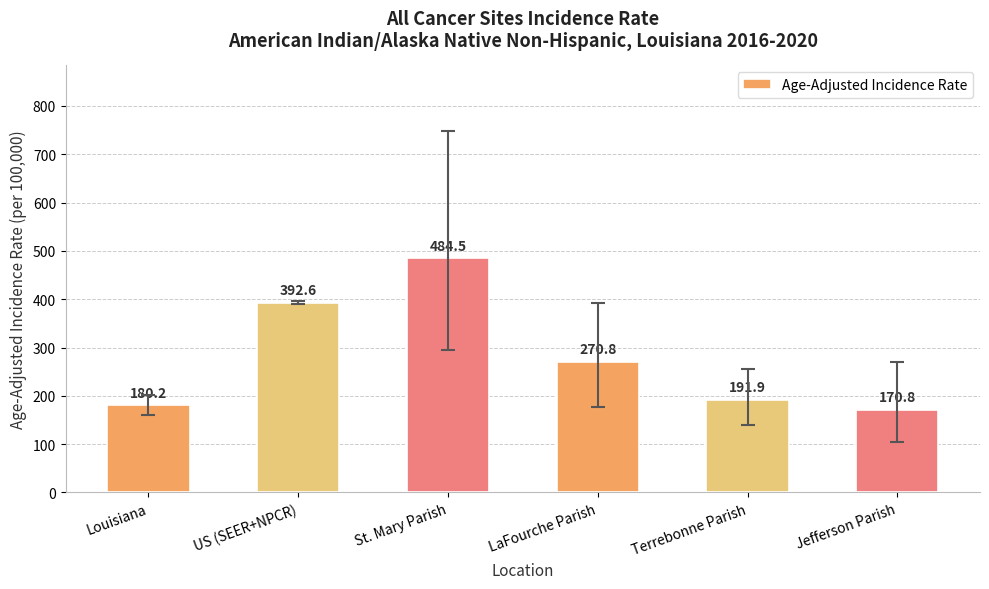

Where does the data first go above 270?

US (SEER+NPCR)